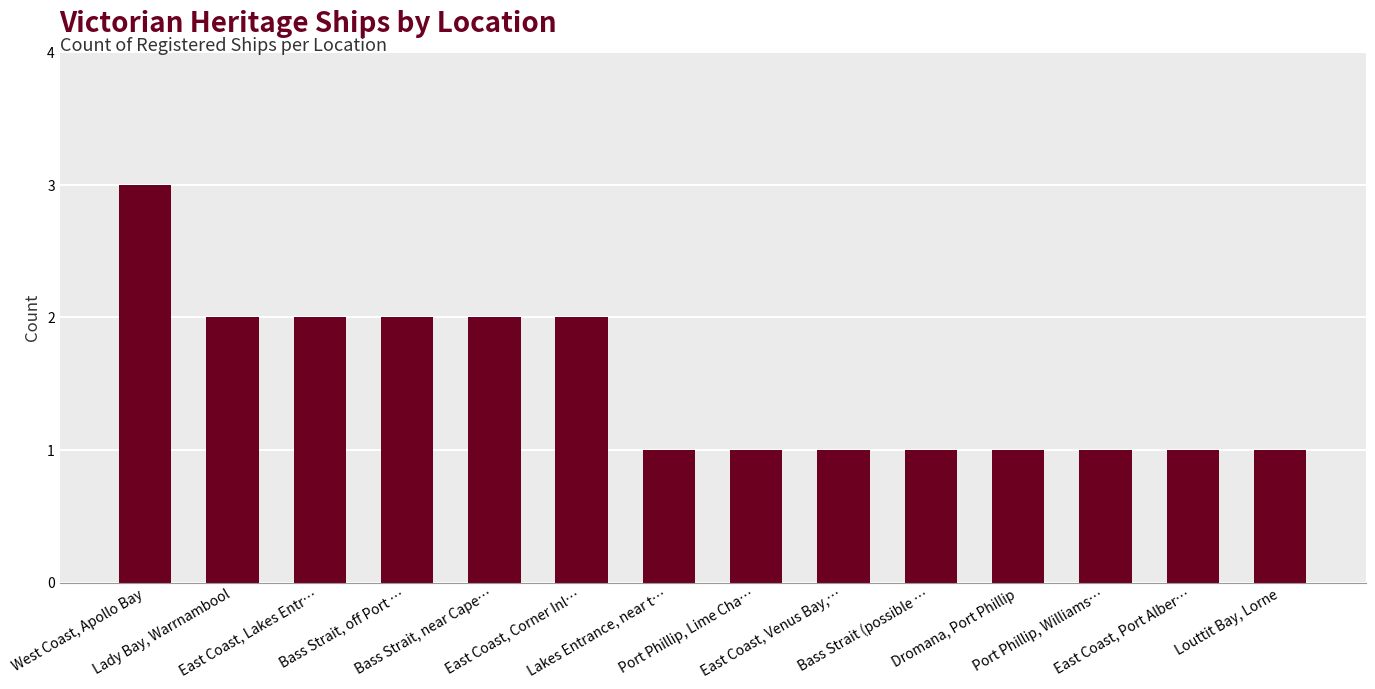

What is the maximum value shown in the chart?

3